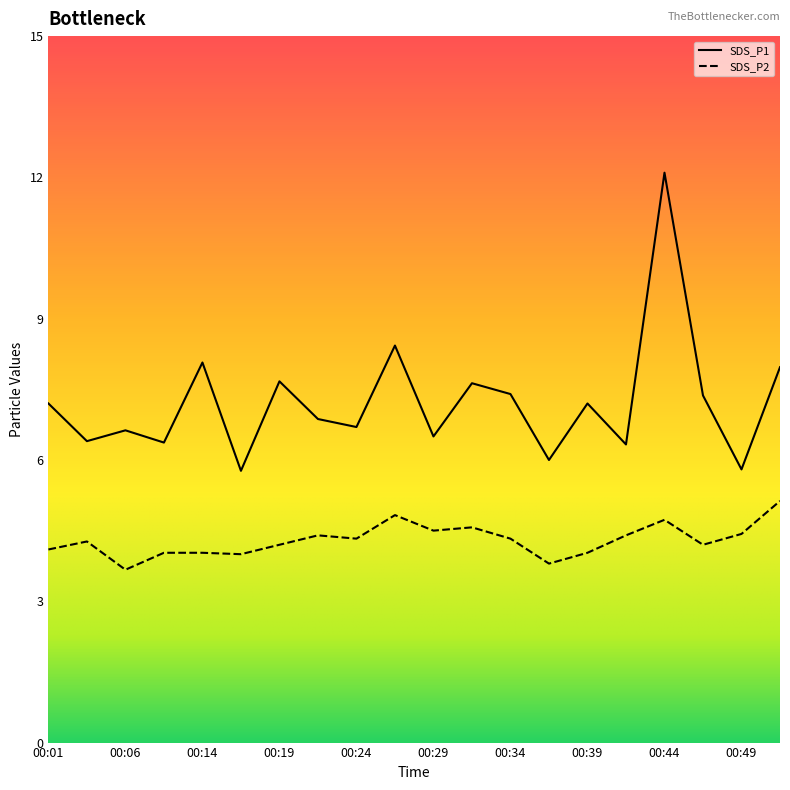

List the series in order of their overall mean, highest first.

SDS_P1, SDS_P2